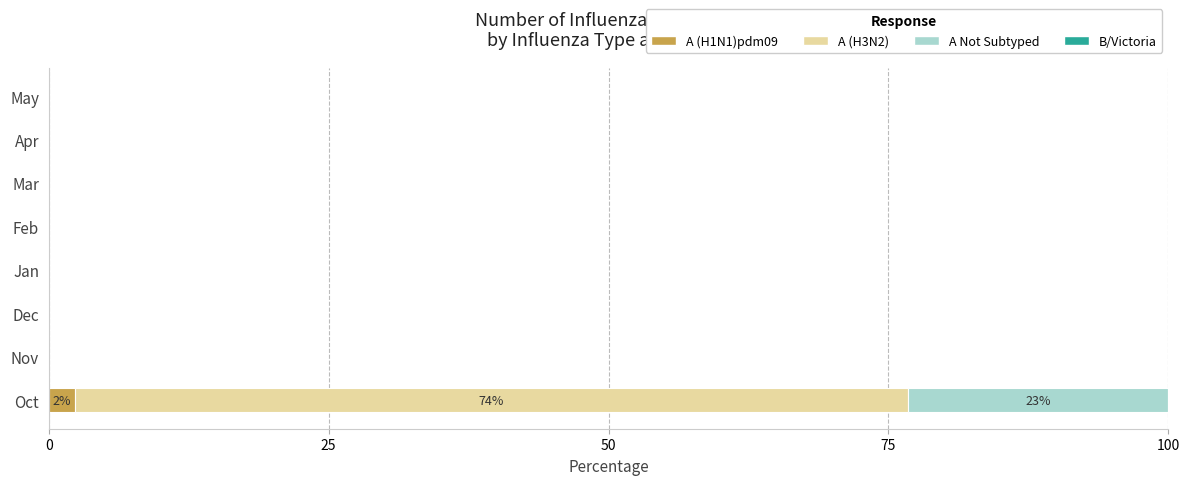

At which category is the sum across all series the highest?

Oct